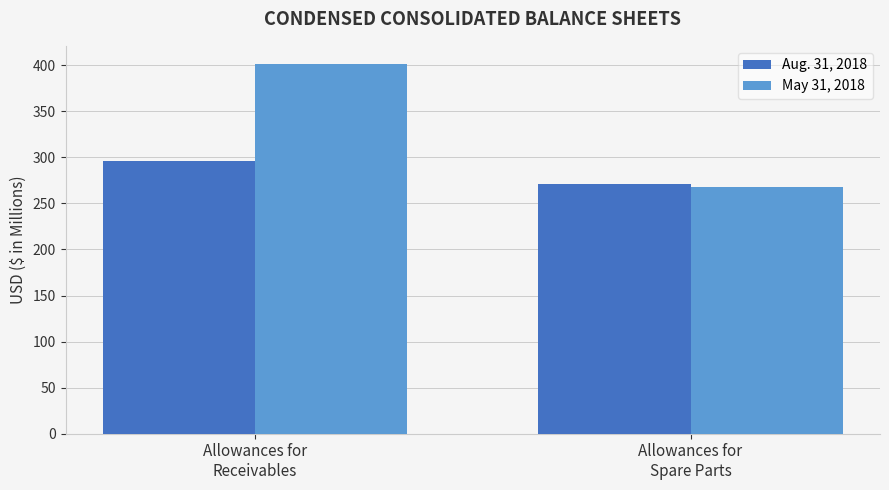

Is it true that Aug. 31, 2018 equals 504 at Allowances for
Receivables?

False